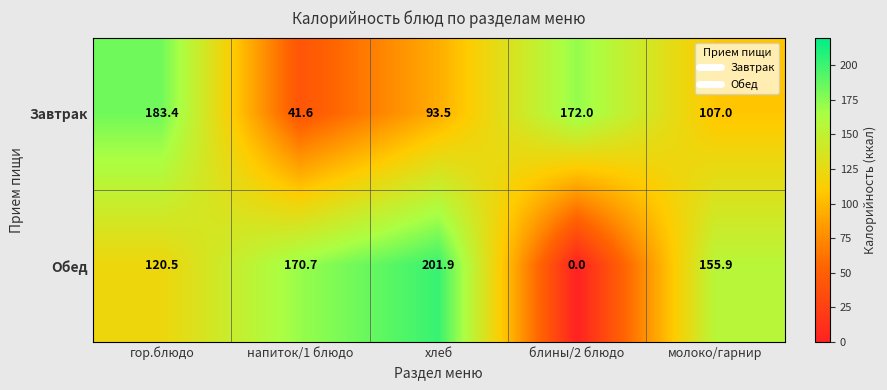

Reading left to right, list all the values displayed in this chart.

Завтрак: 183.4	41.6	93.5	172.0	107.0
Обед: 120.5	170.7	201.9	0.0	155.9